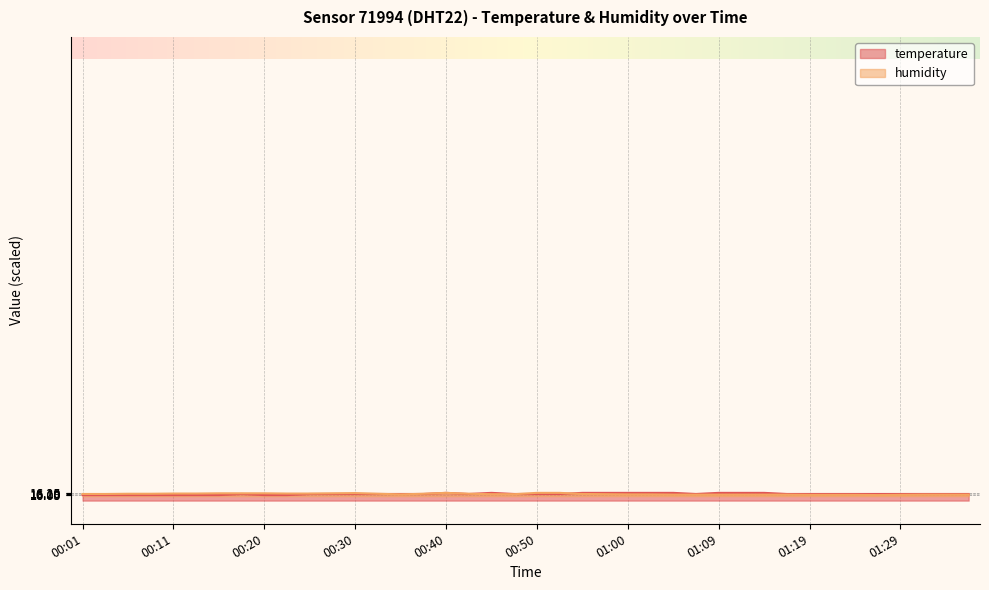

Rank the series at 00:15 from lowest to highest value.

temperature, humidity